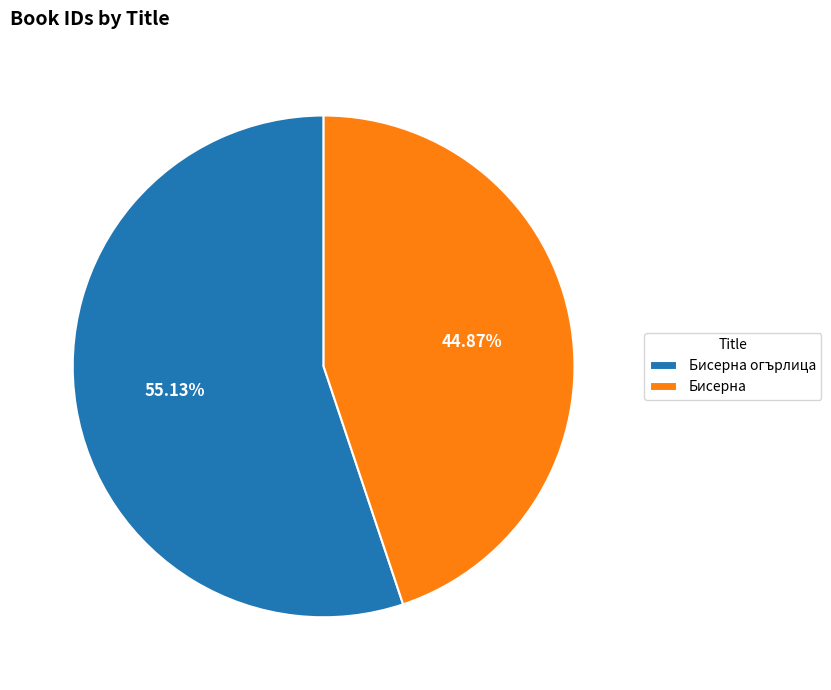

Which category has the biggest portion of the pie?

Бисерна огърлица